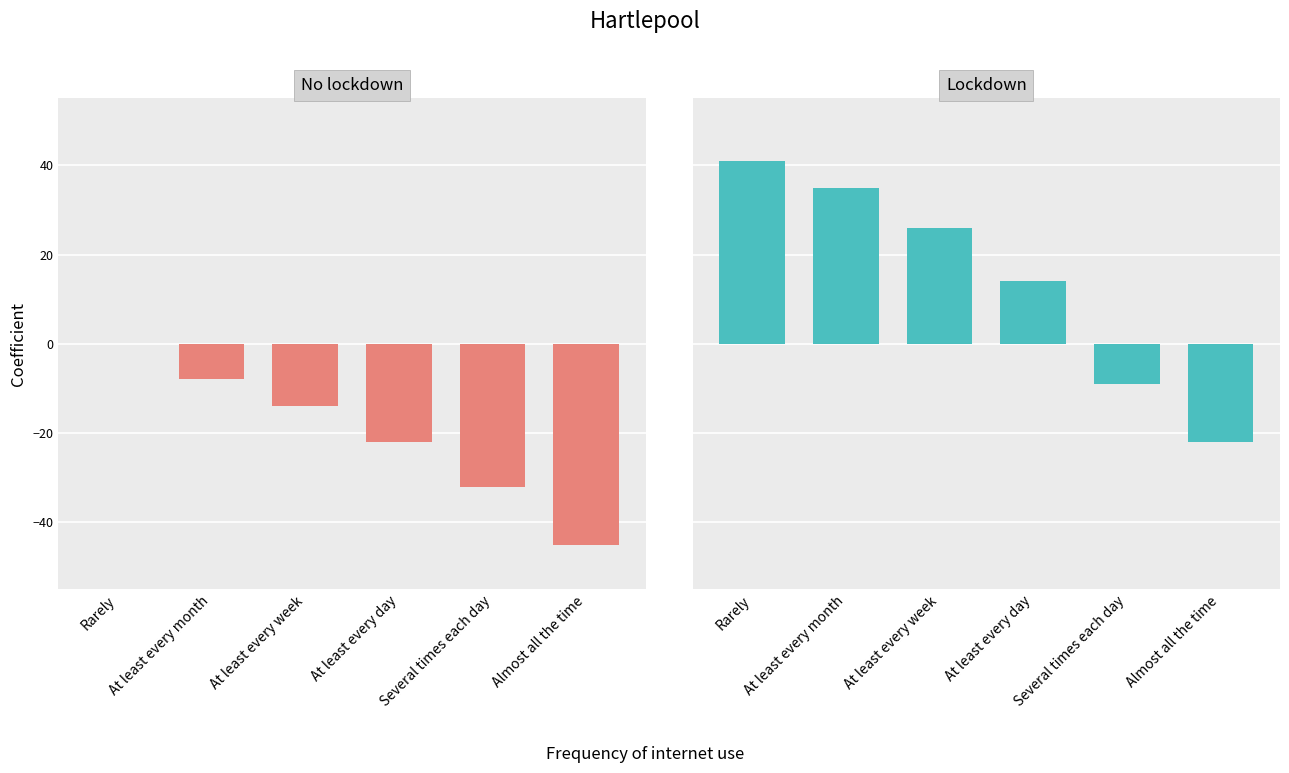

Which series has the largest total across all categories?

Lockdown